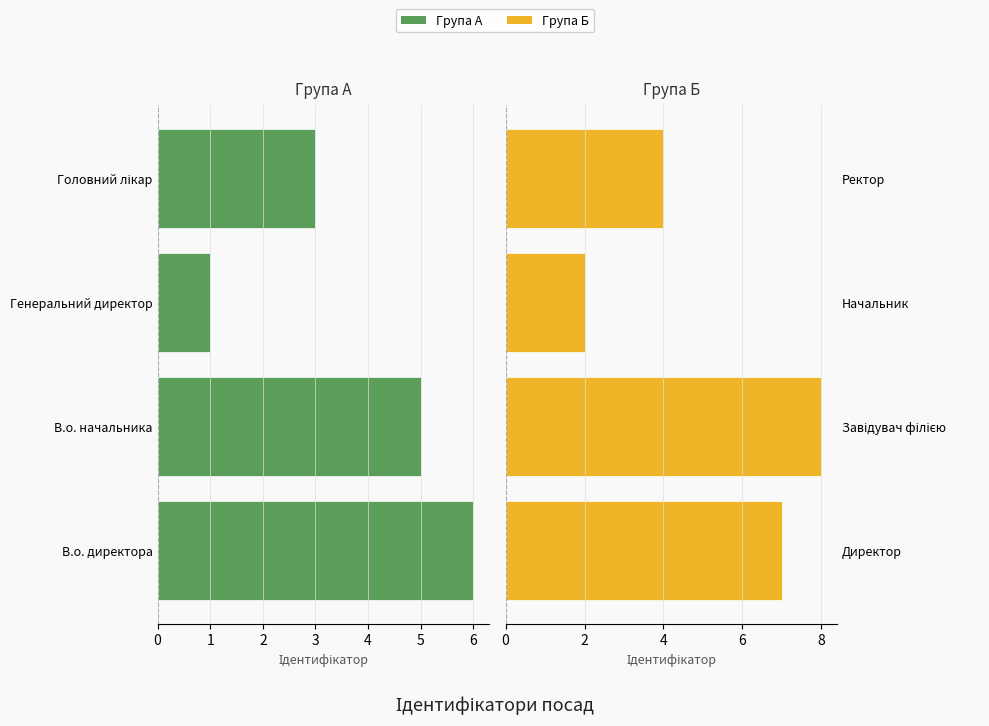

What is the maximum value for Група Б?

8